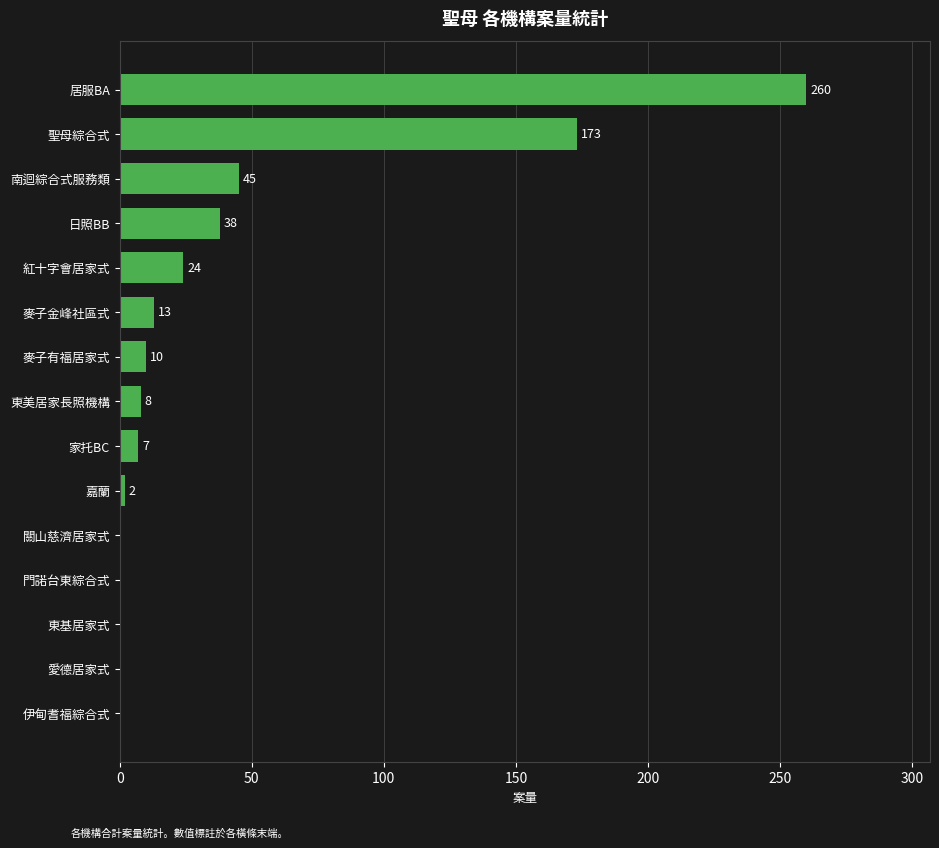

How many values are above zero?

10